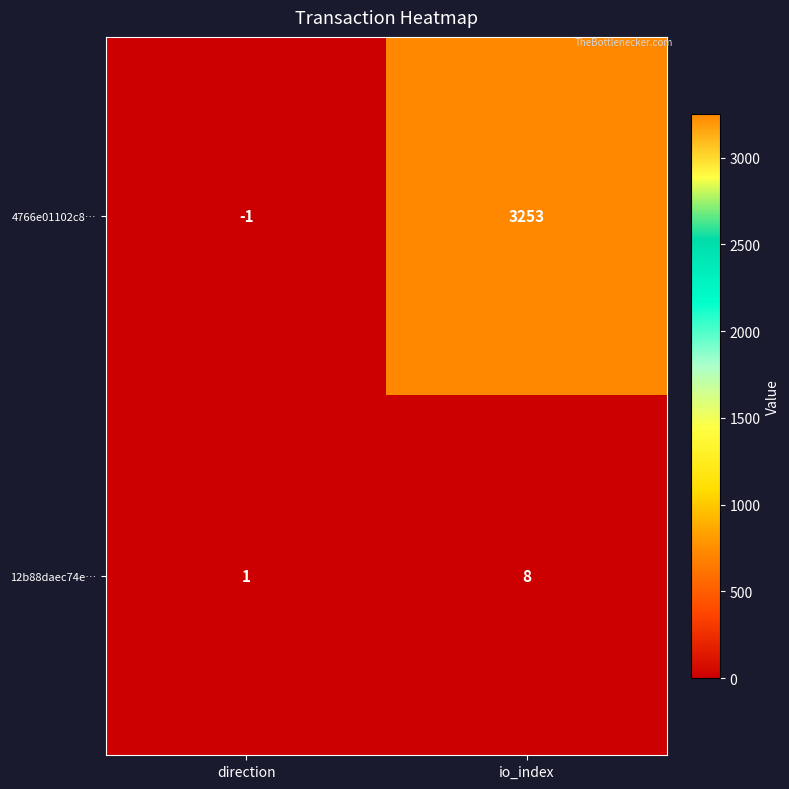

At how many categories does at least one series exceed 775?

1